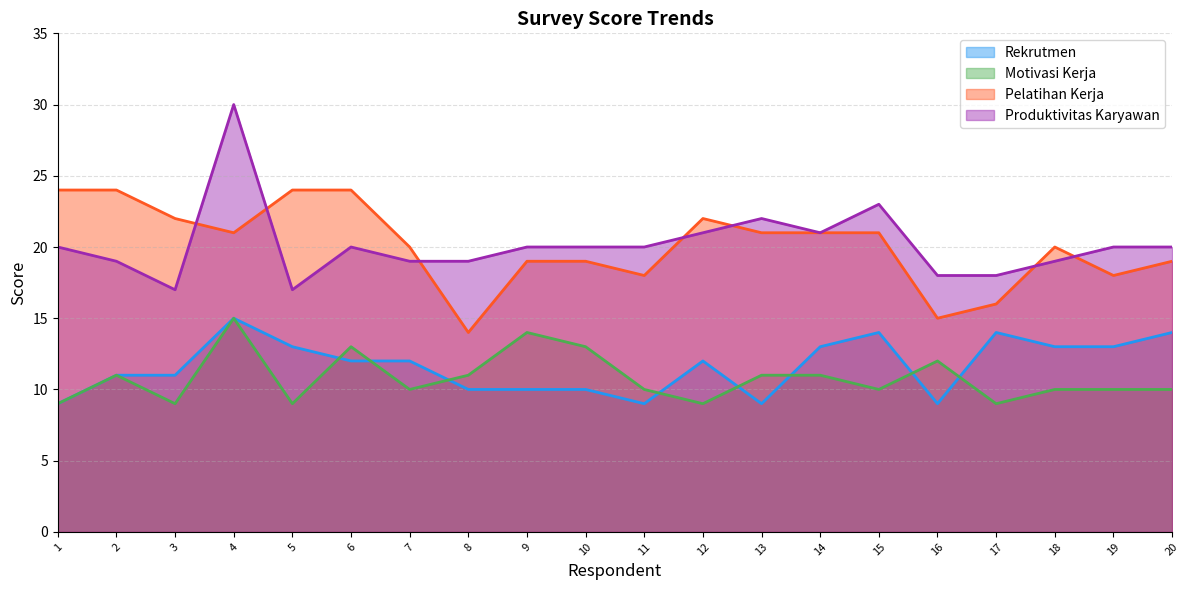

What is the sum of the Motivasi Kerja values at 5 and 2?

20